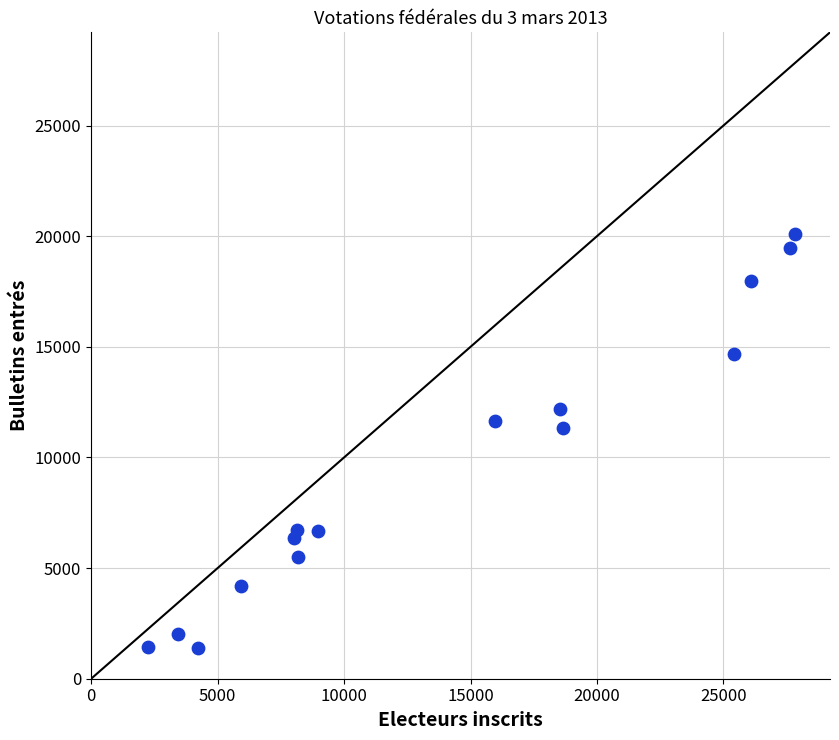

What is the range of Y values (max minus min)?

18709